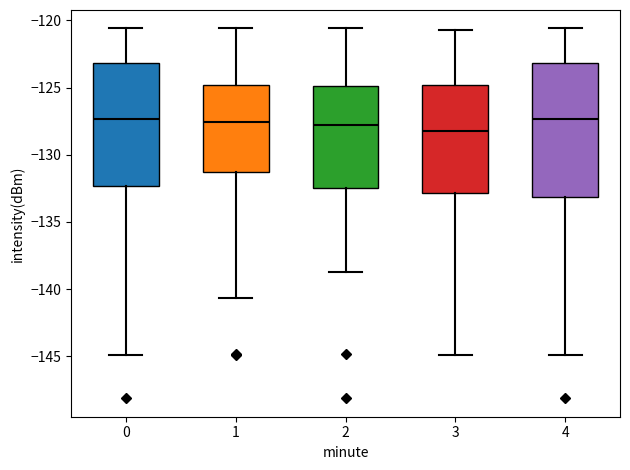

Reading left to right, transcribe this box plot: for each box, give where its median line is, the range the box spans, and where its two whiskers end, as read against the y-axis. The values are not printed on the chart, so give them approximately, as read against the axis.

0: median -127.5, box -132.5 to -123.0, whiskers -145.0 to -120.5
1: median -127.5, box -131.5 to -125.0, whiskers -140.5 to -120.5
2: median -128.0, box -132.5 to -125.0, whiskers -138.5 to -120.5
3: median -128.0, box -133.0 to -125.0, whiskers -145.0 to -120.5
4: median -127.5, box -133.0 to -123.0, whiskers -145.0 to -120.5